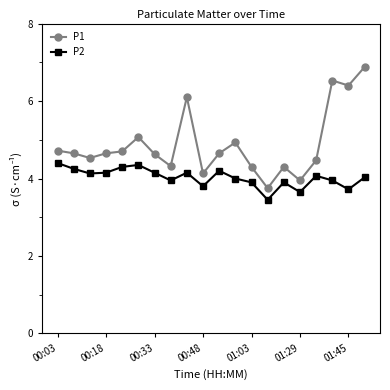

What is the maximum value shown in the chart?

6.9